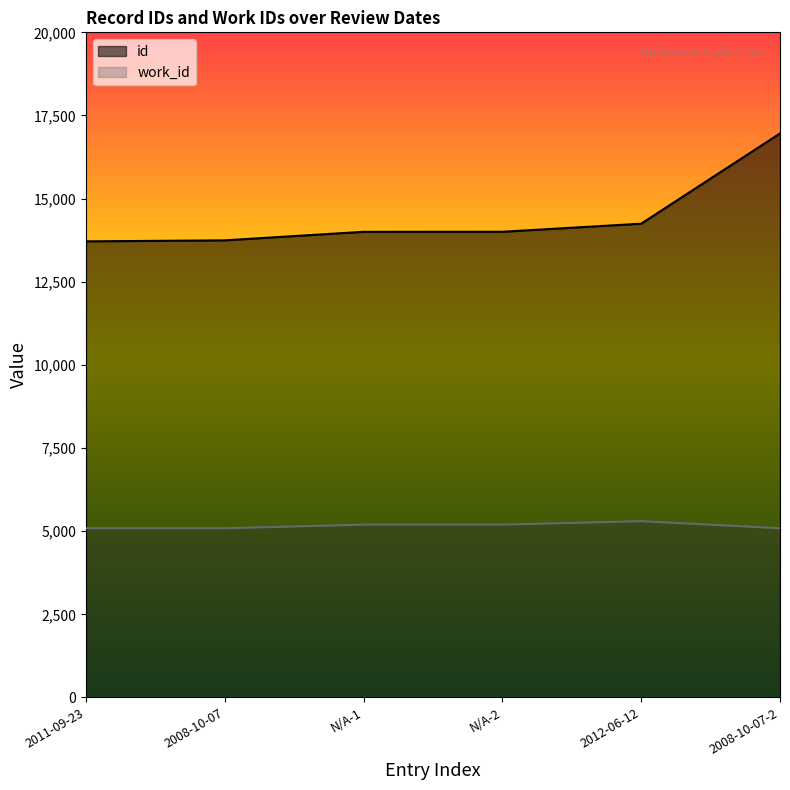

The value of work_id at N/A-1 is 5197. True or false?

True